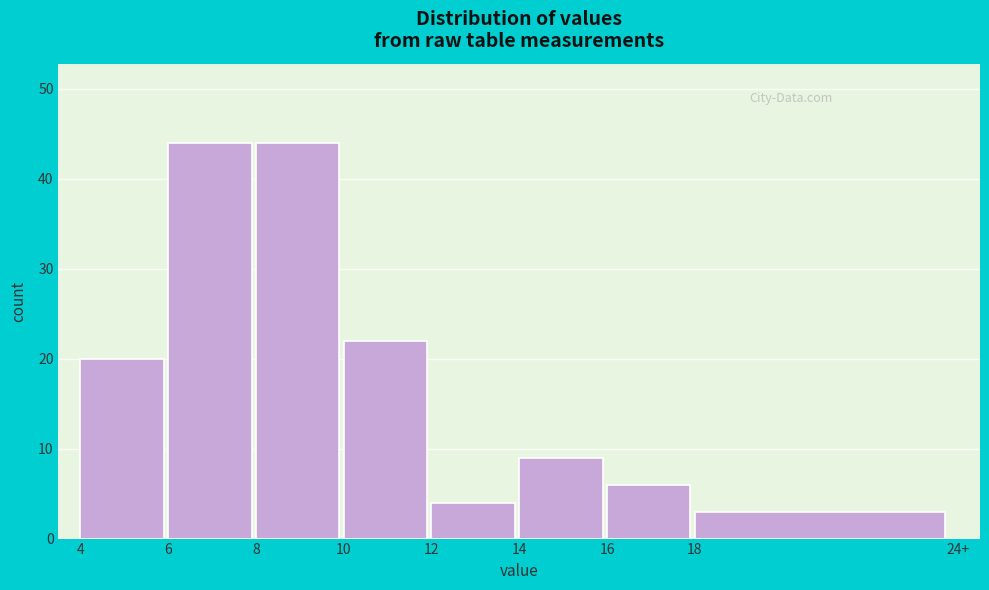

Reading left to right, extract all data points from this chart.

20	44	44	22	4	9	6	3